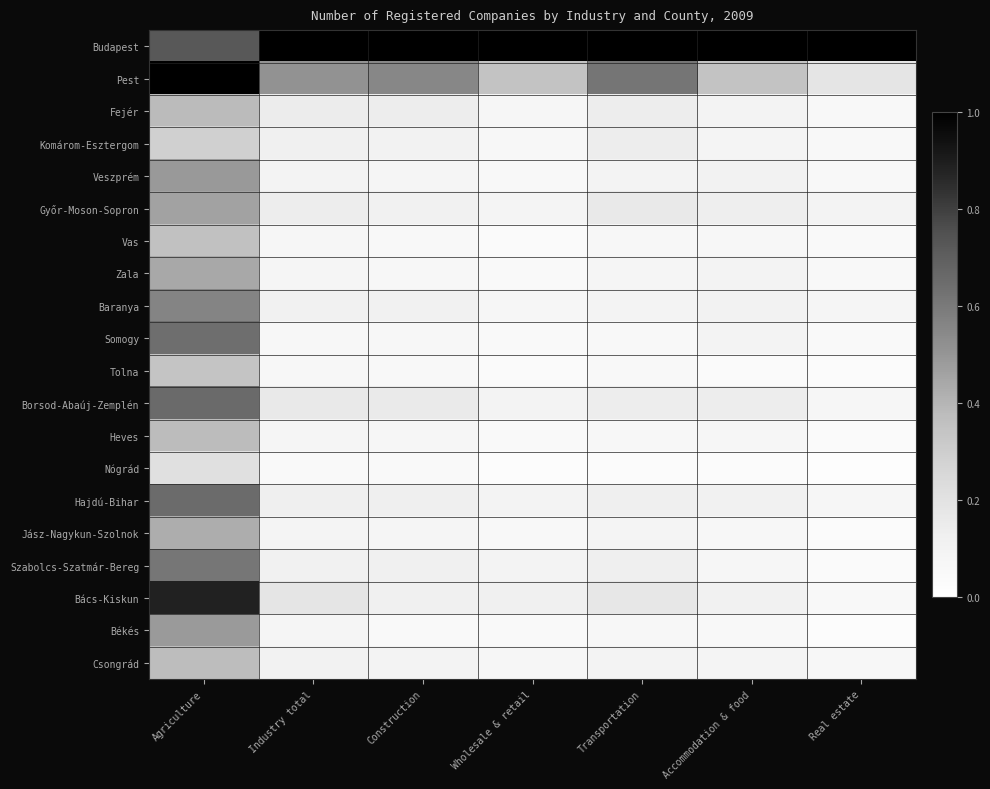

What is the total value across all series at Construction?

3.2